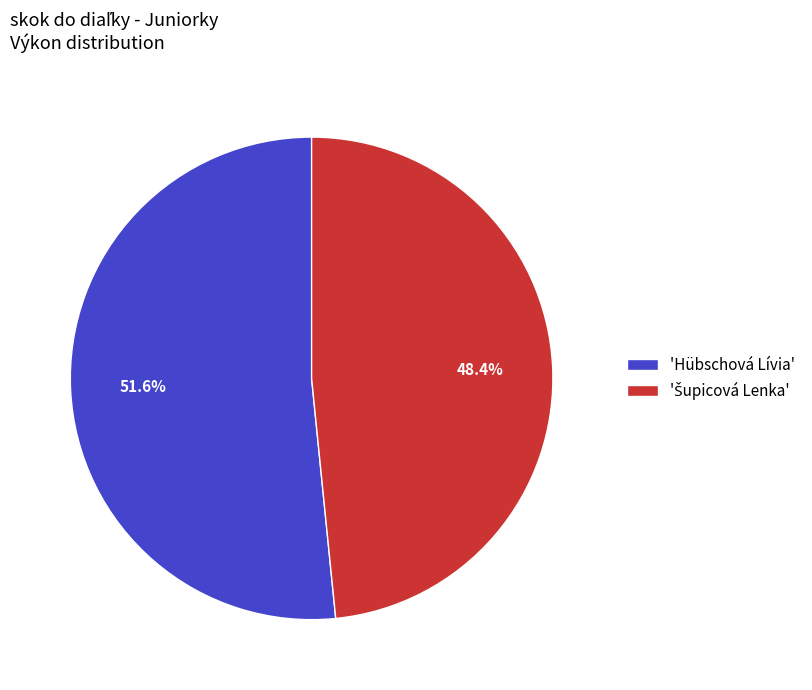

How much of the chart is everything except 'Hübschová Lívia'?

48.4%